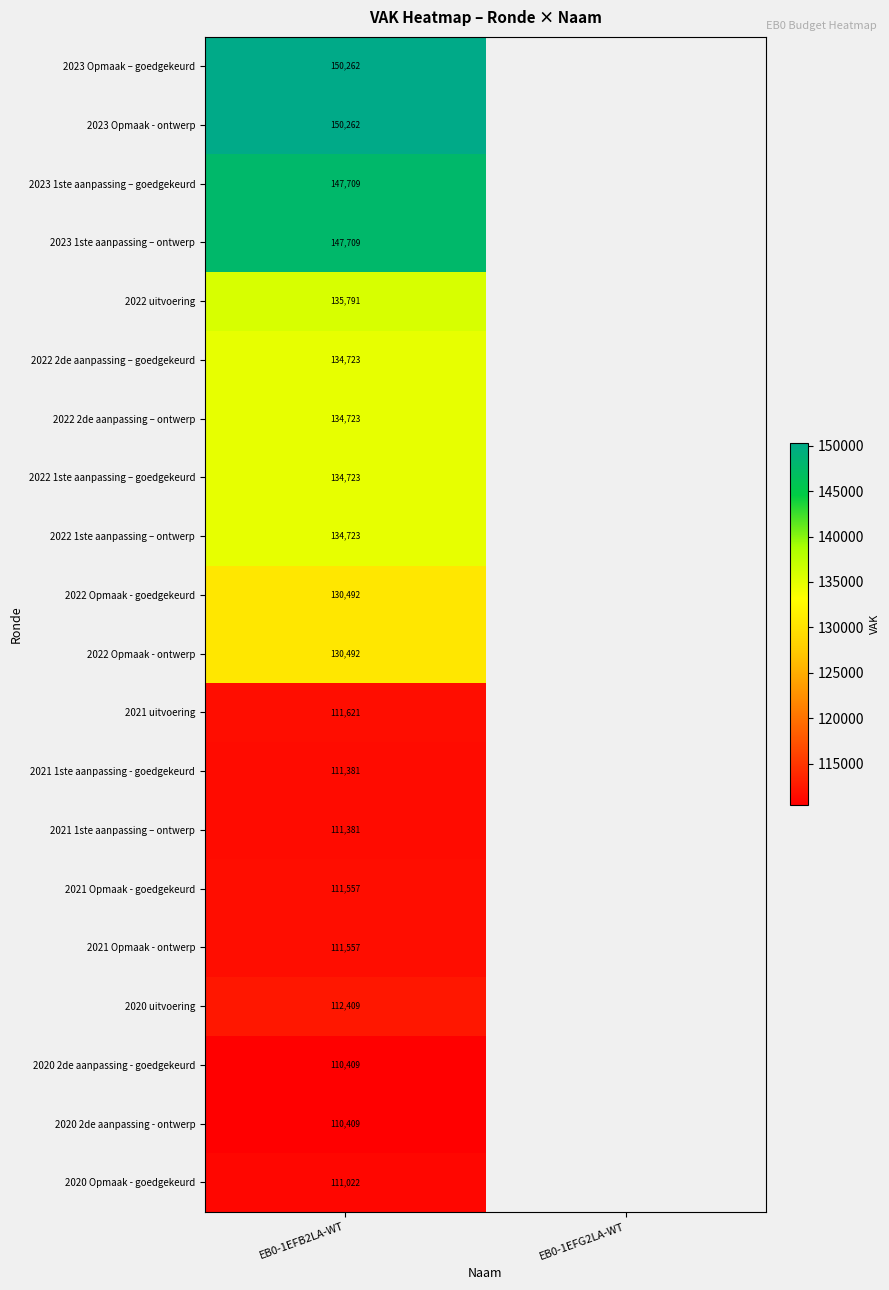

How many data points does each series have?

2